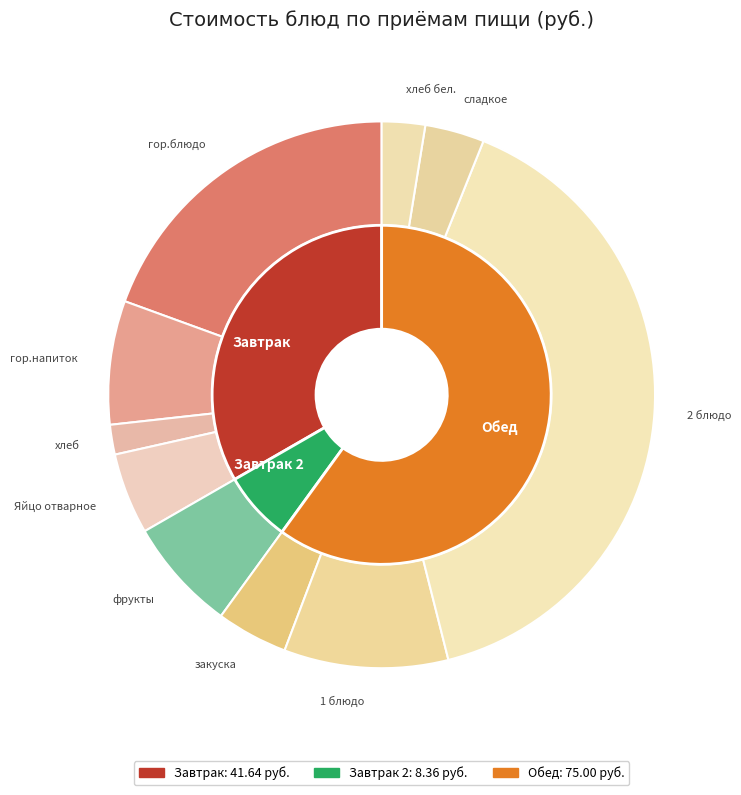

What percentage do Яйцо отварное and хлеб together represent?

6.6%